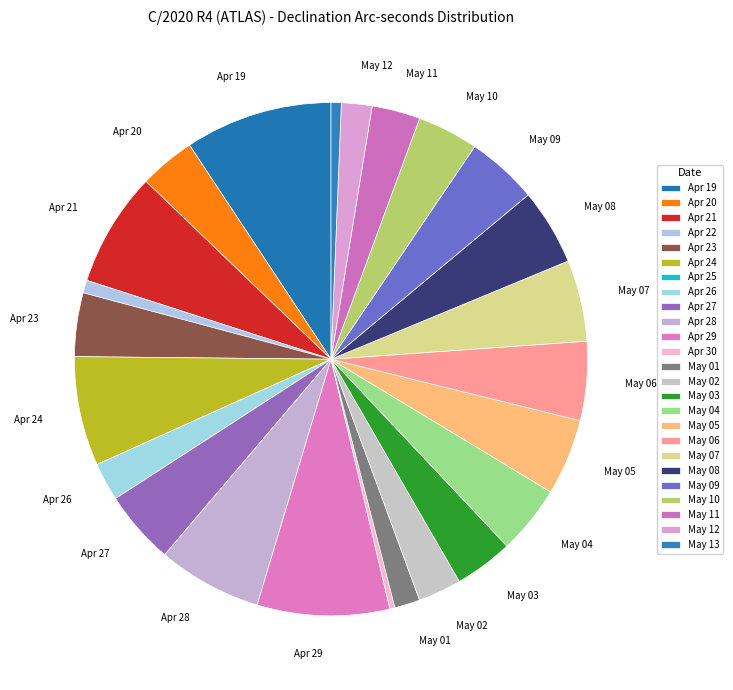

Does any single category account for the majority?

No